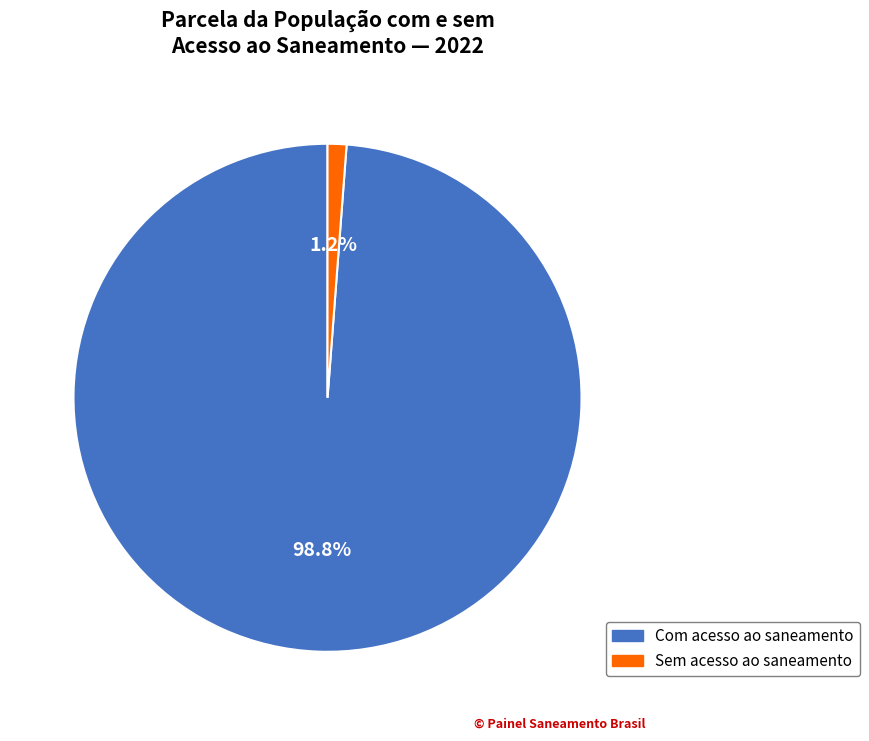

Is there a majority slice in this chart?

Yes